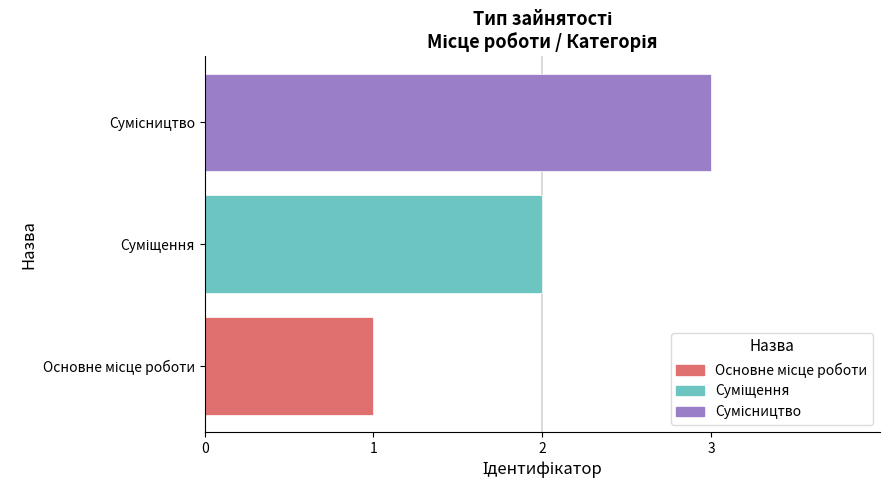

What is the sum of all values?

6